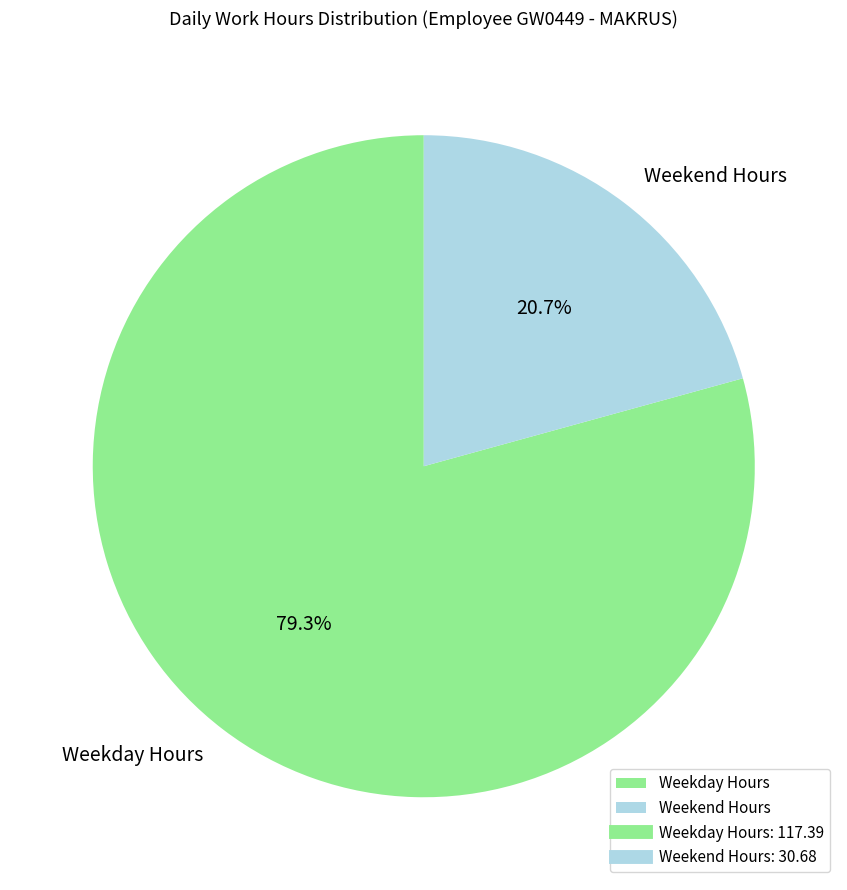

How much of the chart is everything except Weekday Hours?

20.7%